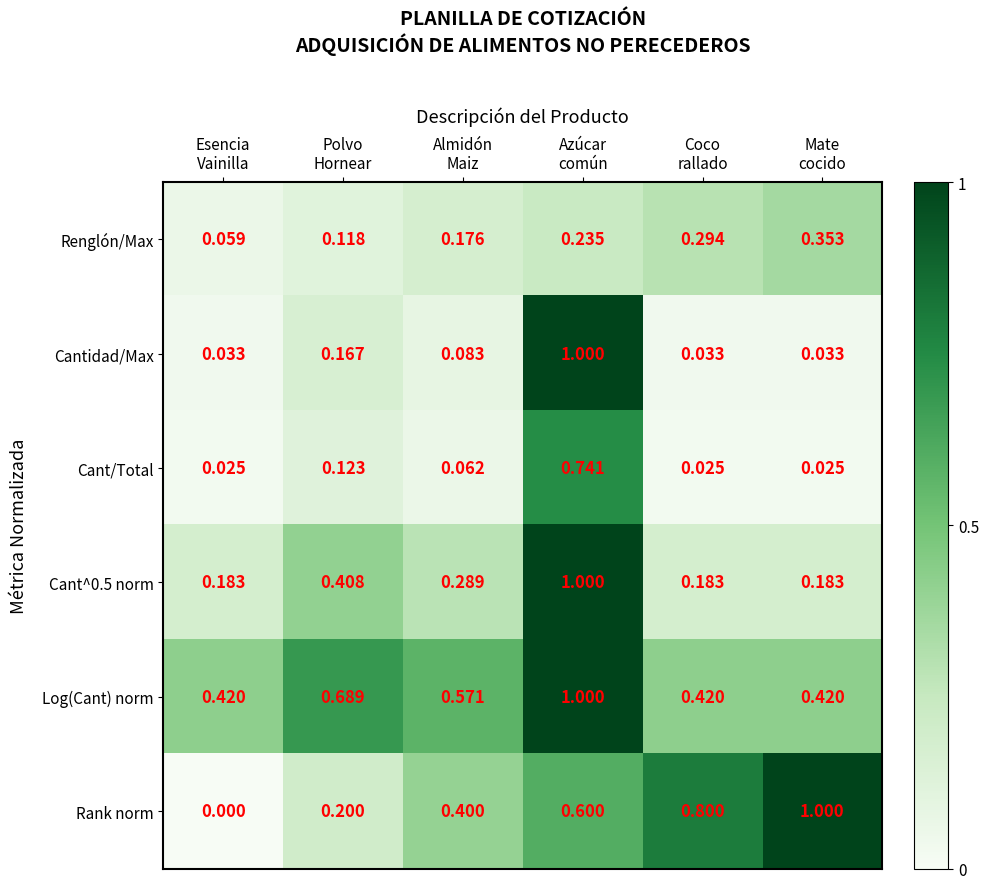

Count the number of data series in this chart.

6